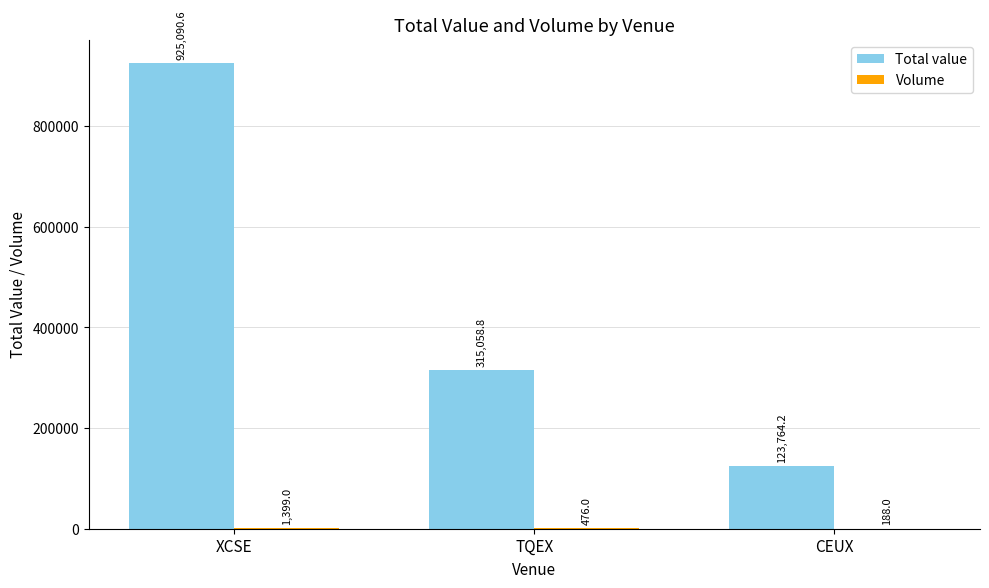

What is the sum of the Total value values at CEUX and TQEX?

438823.0